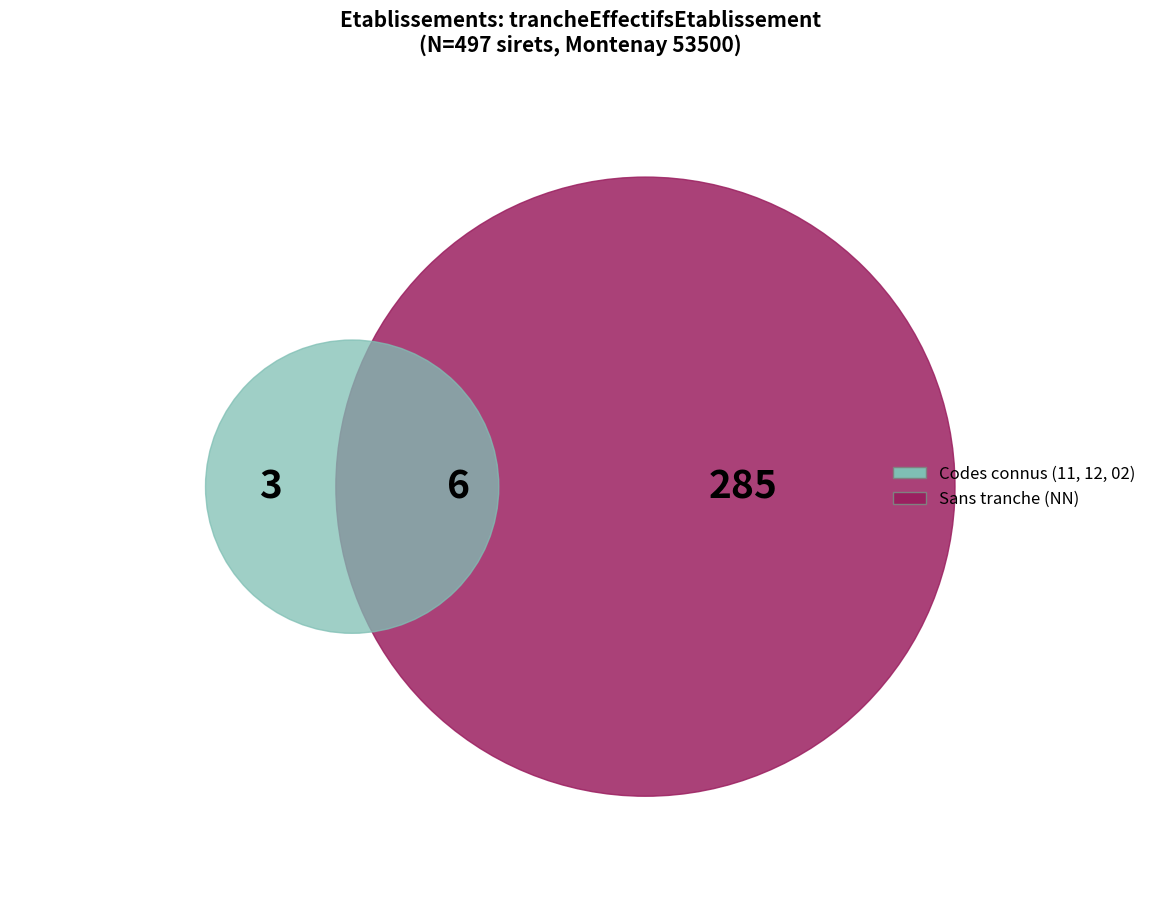

To the nearest percent, what is the combined percentage of 12 and 02?

1%